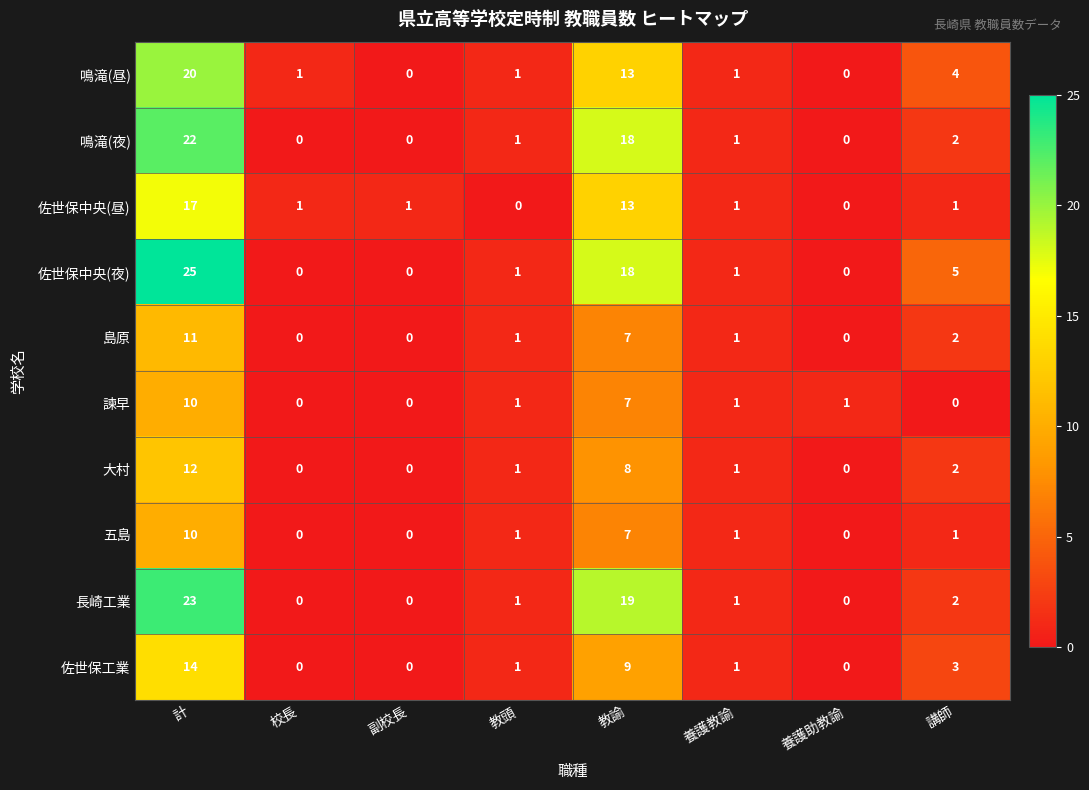

What is the difference between the second highest and minimum values in the 諫早 series?

7